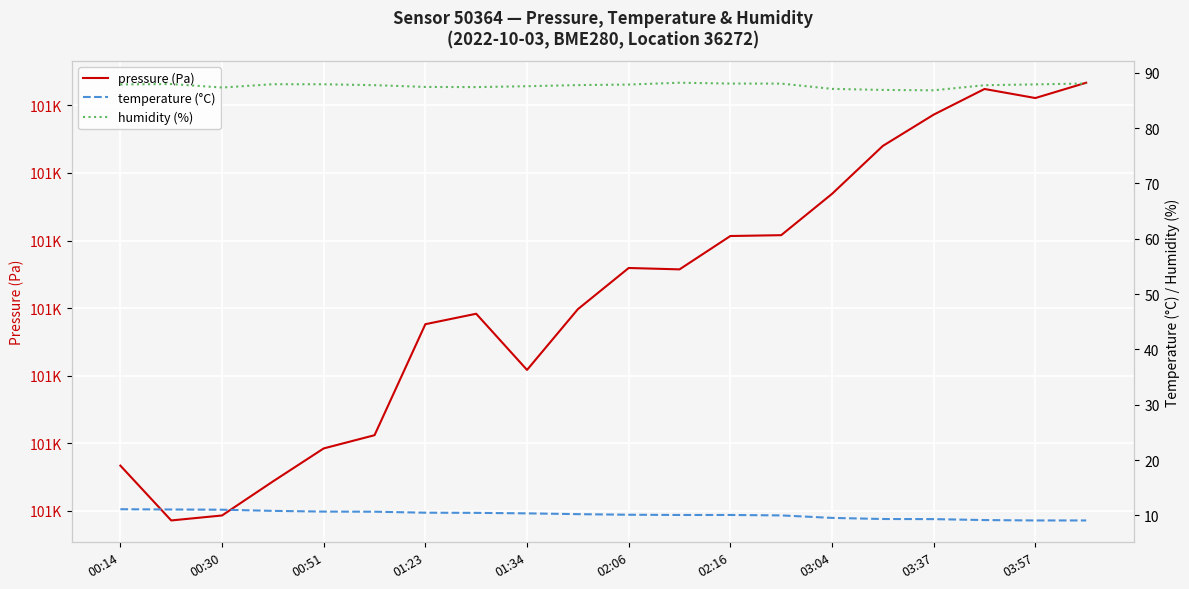

What is the difference between the maximum and second lowest values in the pressure (Pa) series?

128.0